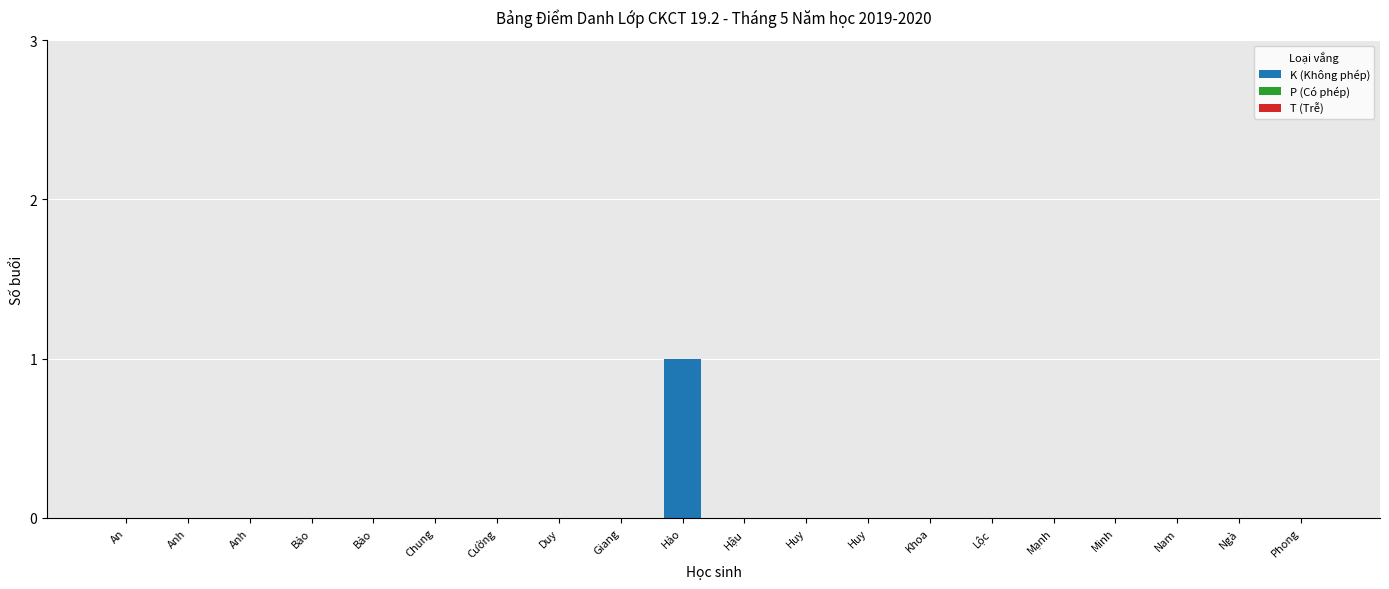

Reading left to right, transcribe all the data shown in this chart.

K (Không phép): 0	0	0	0	0	0	0	0	0	1	0	0	0	0	0	0	0	0	0	0
P (Có phép): 0	0	0	0	0	0	0	0	0	0	0	0	0	0	0	0	0	0	0	0
T (Trễ): 0	0	0	0	0	0	0	0	0	0	0	0	0	0	0	0	0	0	0	0